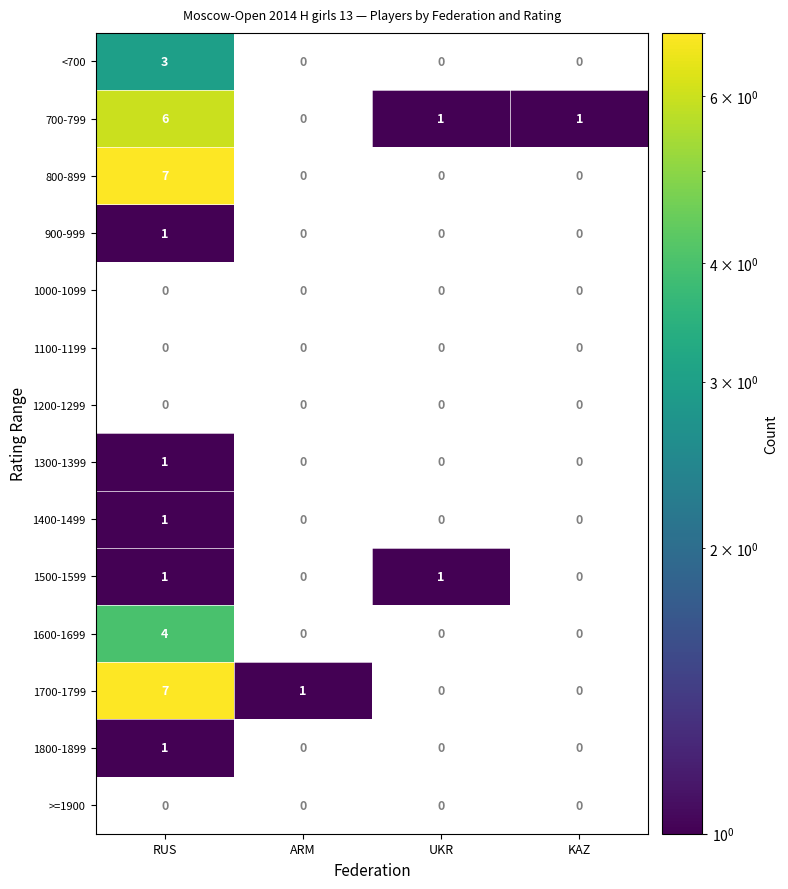

Which label corresponds to the largest value in the chart?

RUS